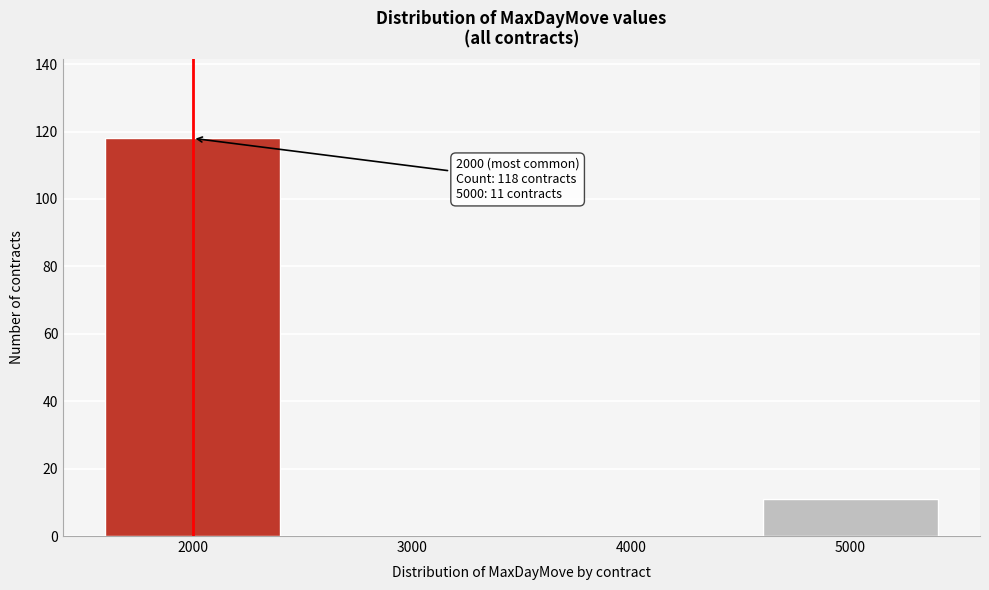

Reading left to right, list all the values displayed in this chart.

2000=118	3000=0	4000=0	5000=11